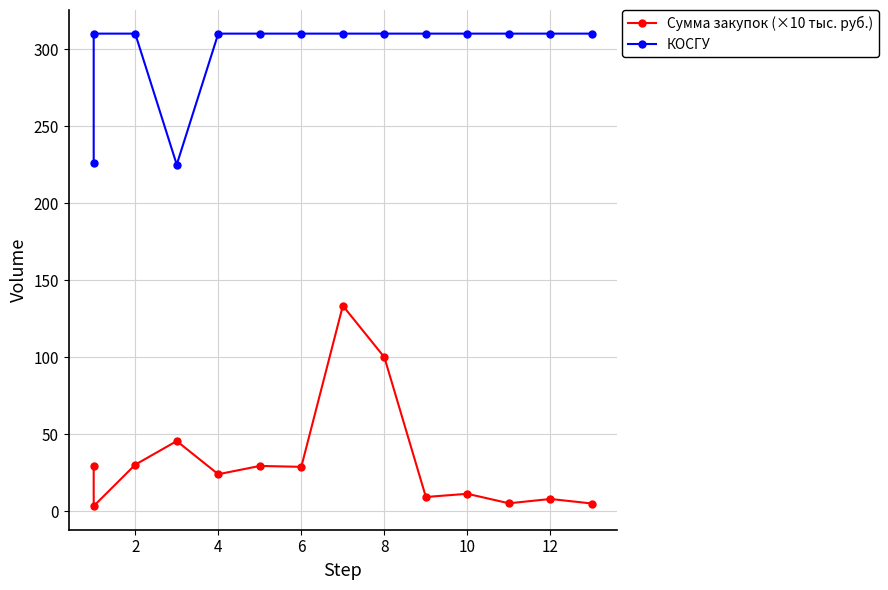

Is the value of Сумма закупок (×10 тыс. руб.) at 8 greater than the value of КОСГУ at 10?

No